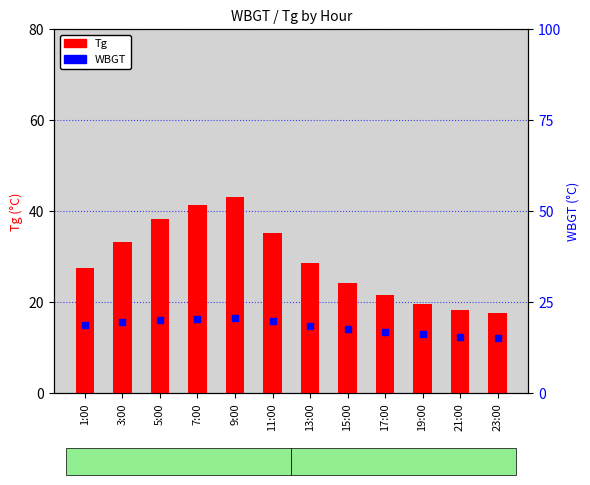

At which category is the sum across all series the highest?

9:00